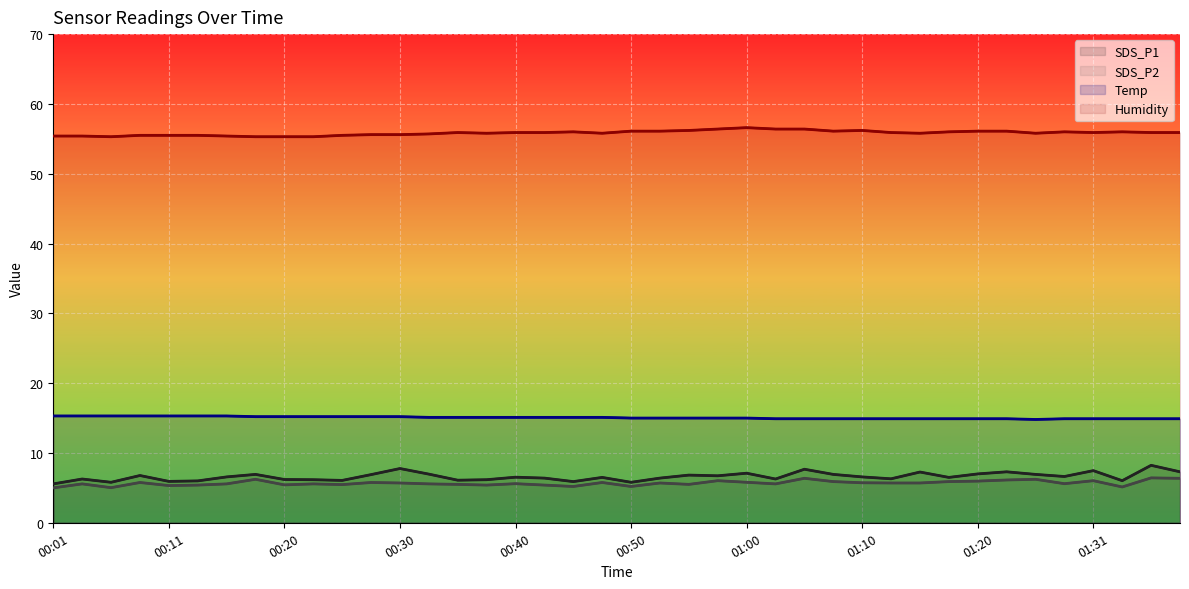

Which category has the highest value in the Temp series?

00:01